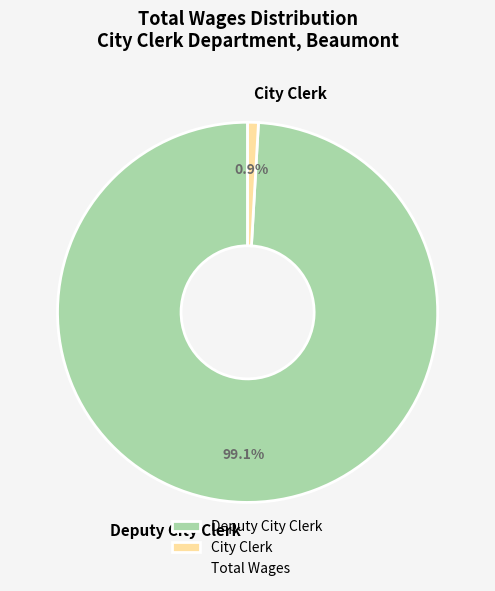

How many segments does this pie chart have?

2